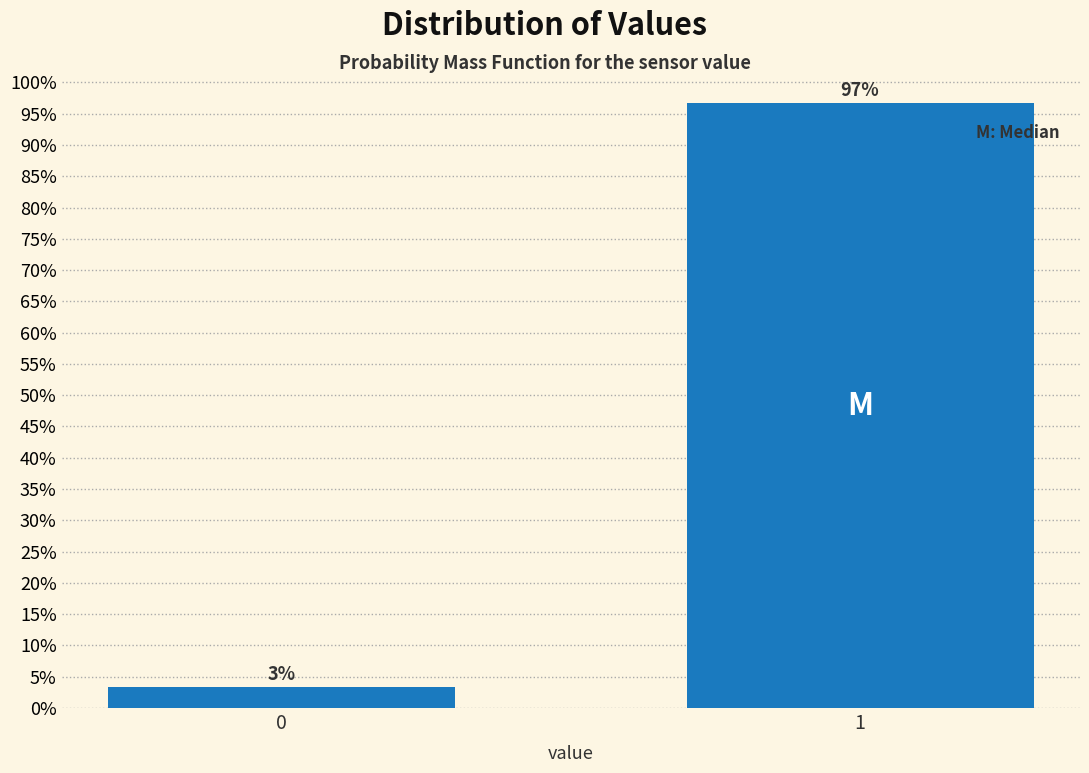

Rank the categories by value from lowest to highest.

0, 1